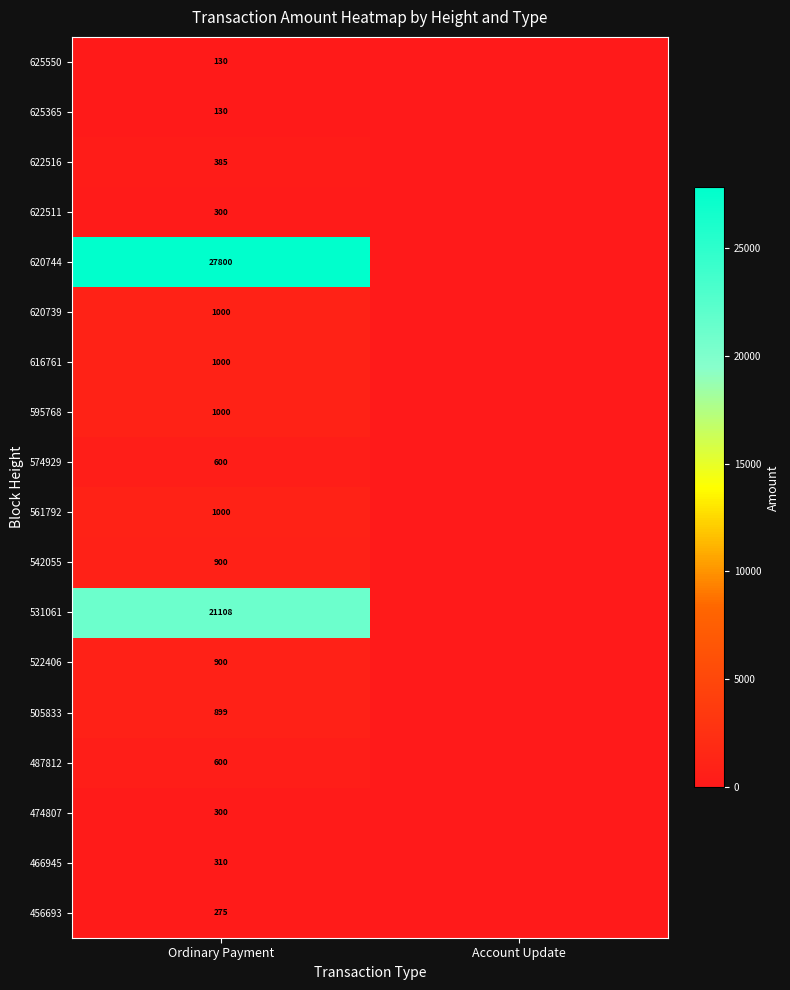

True or false: 574929 has a value of 185 at Ordinary Payment.

False